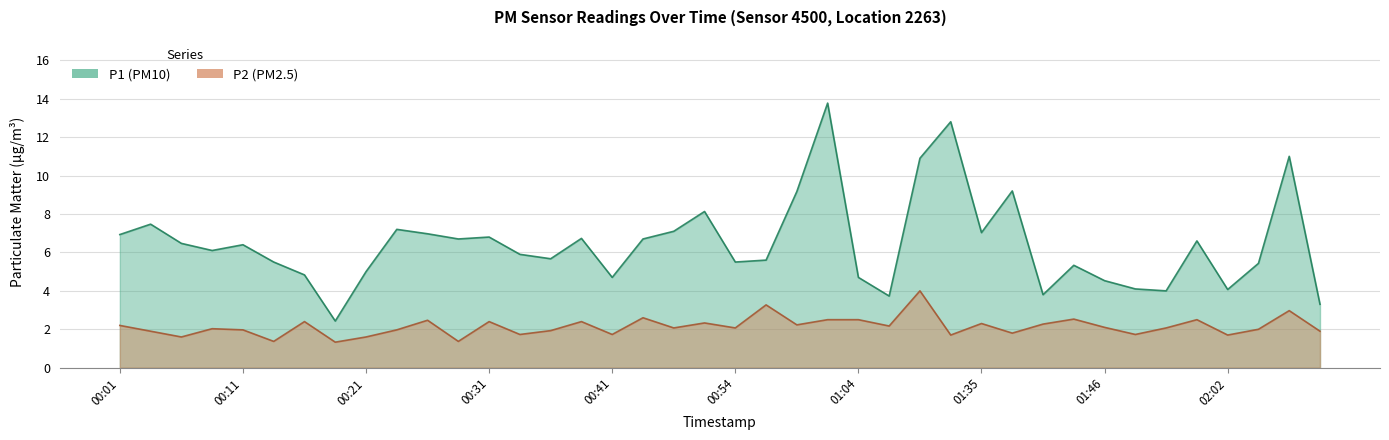

Where is the first local maximum for P2?

00:09